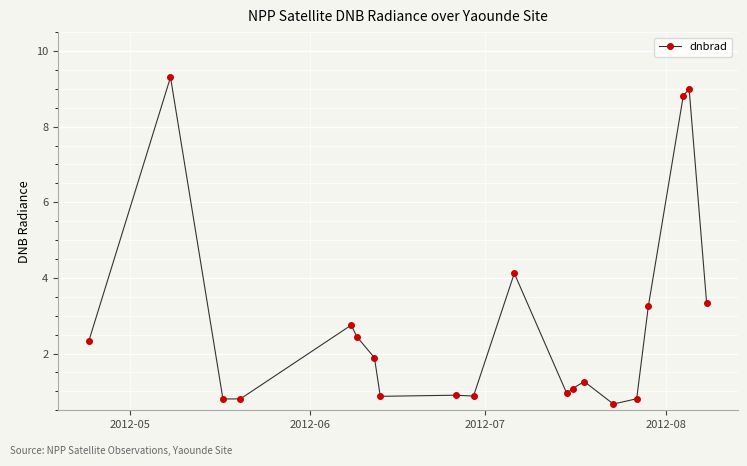

What is the value of the 8th point from the left?

0.9